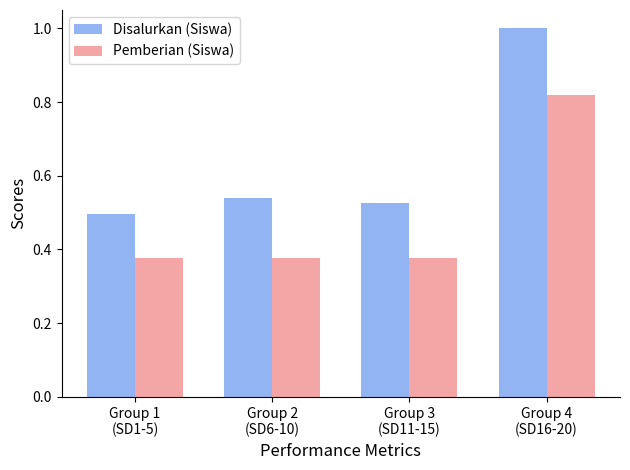

Read the Disalurkan (Siswa) value at Group 4
(SD16-20).

1.0